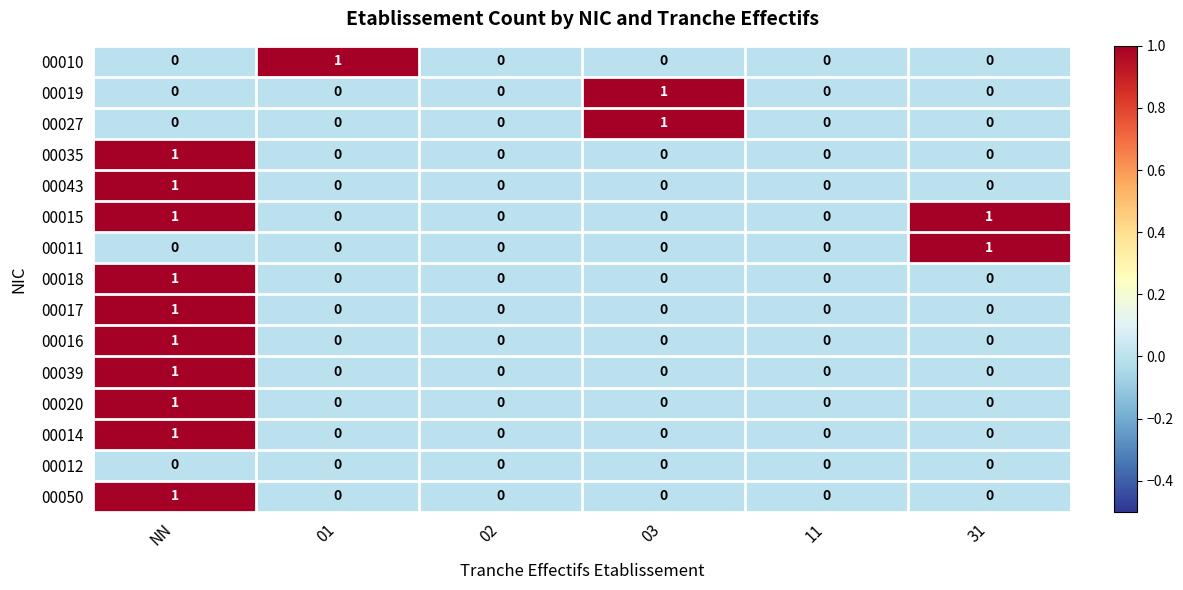

How many 00027 values are between 0 and 1?

6